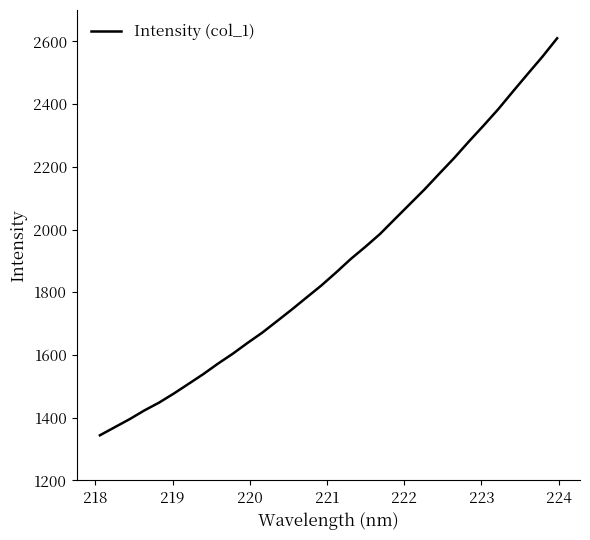

What is the difference between the maximum and minimum values?

1265.9